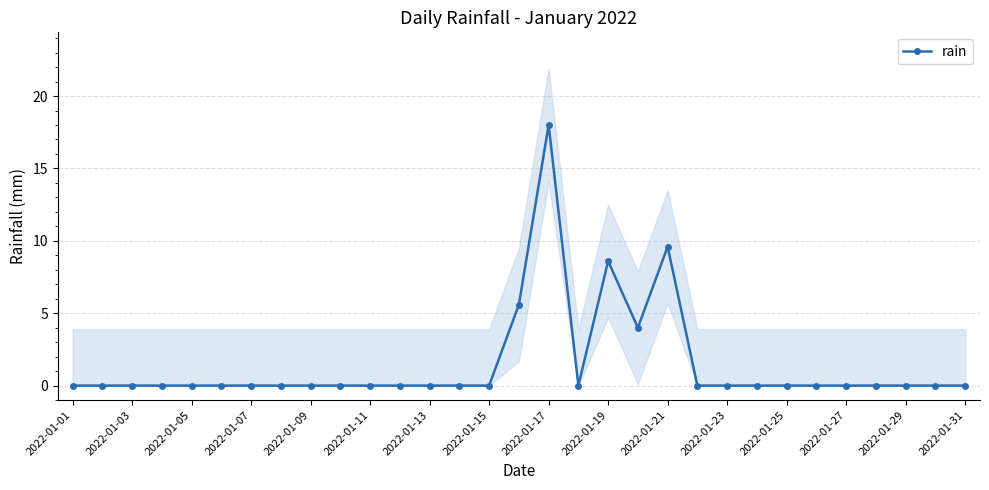

What is the maximum value shown in the chart?

18.0